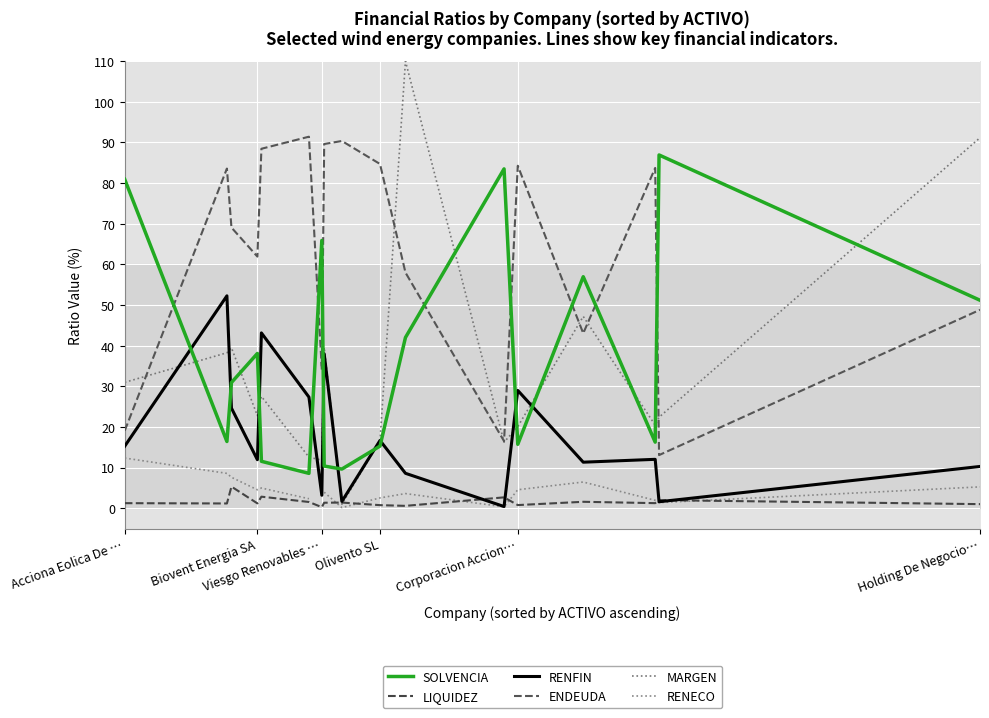

How many values in the RENECO series are below 4?

8